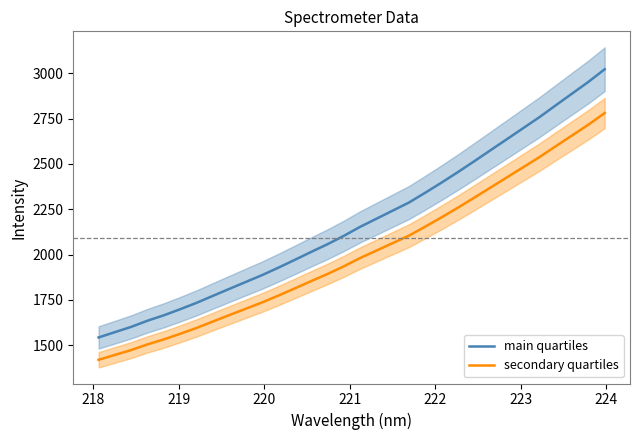

What is the highest value of the secondary quartiles series?

2781.4